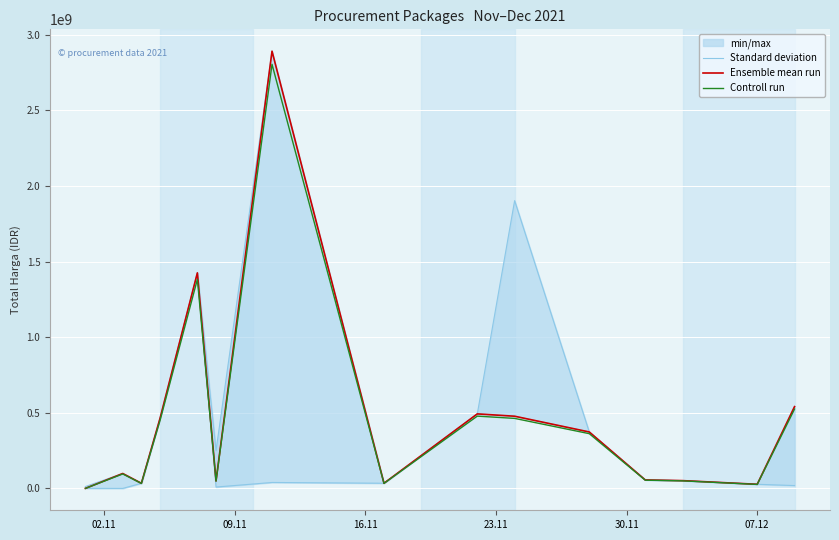

What is the highest value of the Ensemble mean run series?

2892122000.0